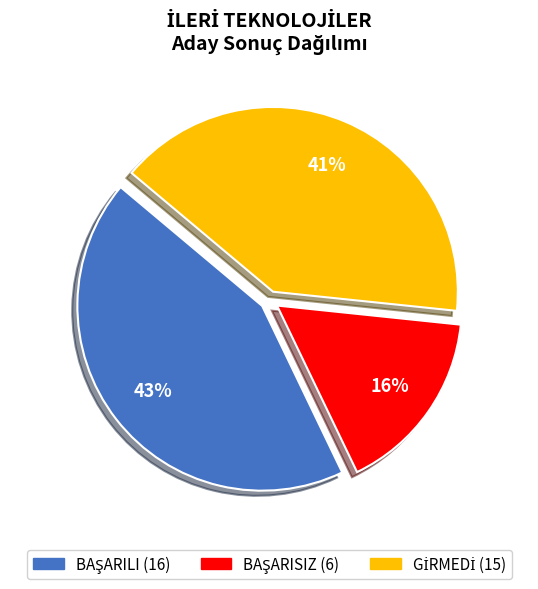

Does any single category account for the majority?

No